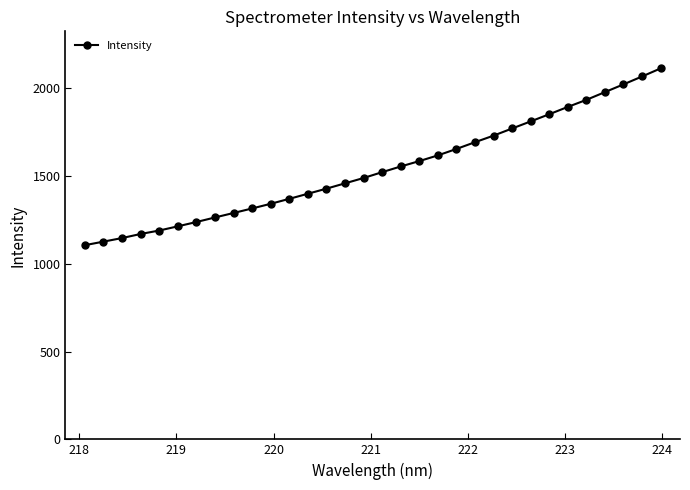

Count the number of data series in this chart.

1